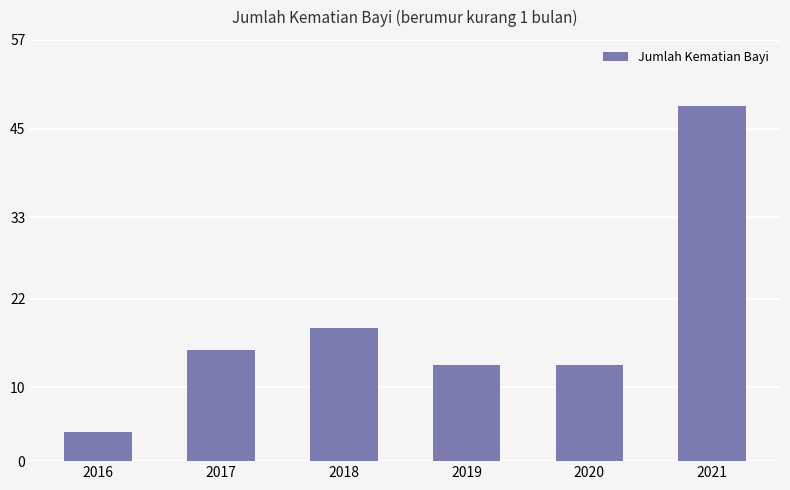

Reading right to left, list all the values displayed in this chart.

2021=48	2020=13	2019=13	2018=18	2017=15	2016=4